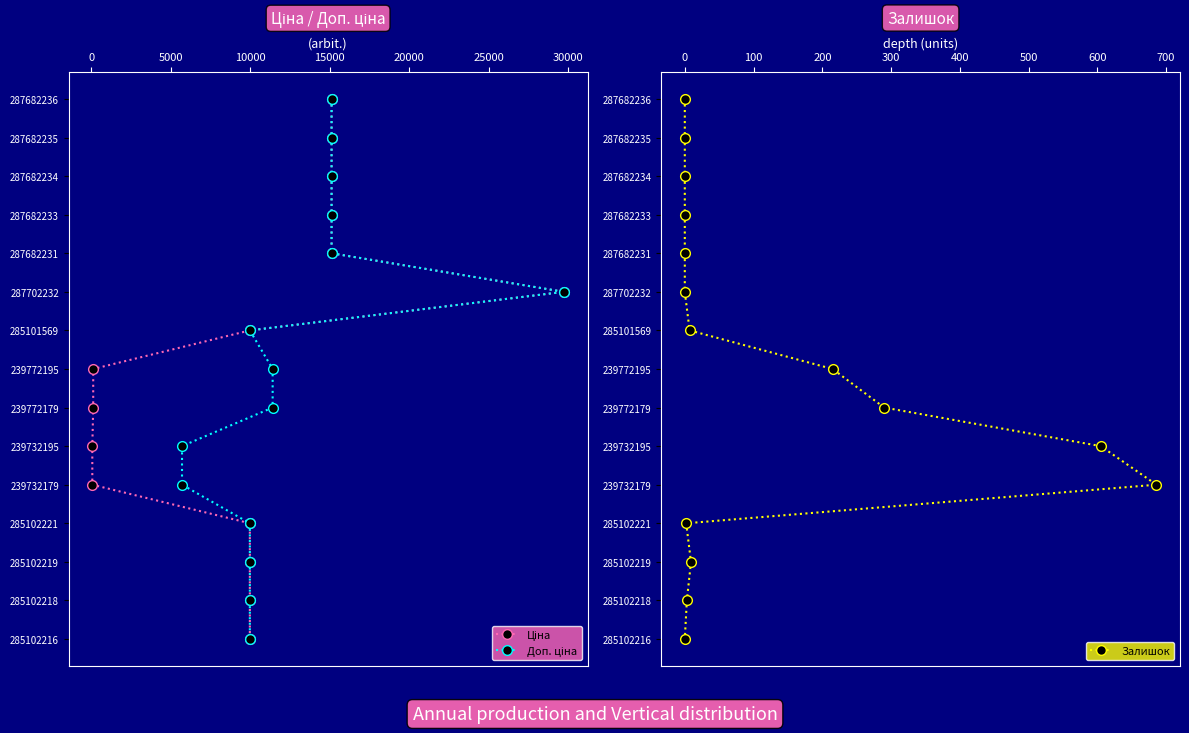

True or false: Ціна has a value of 1 at 0.

False